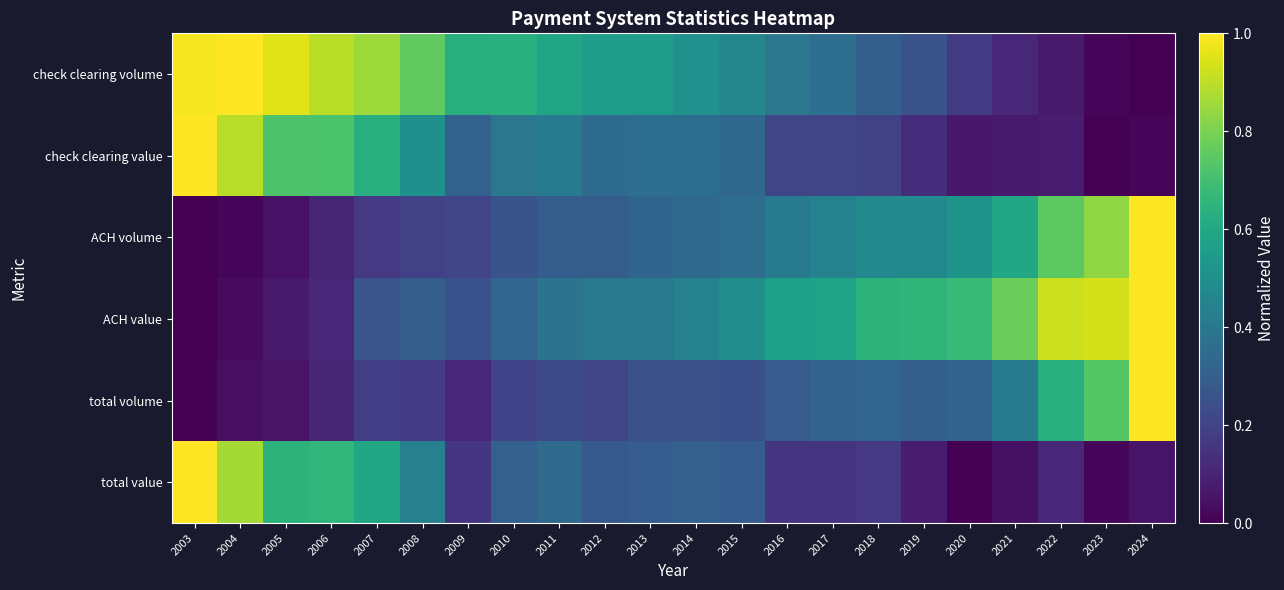

Which series has the largest total across all categories?

check clearing volume